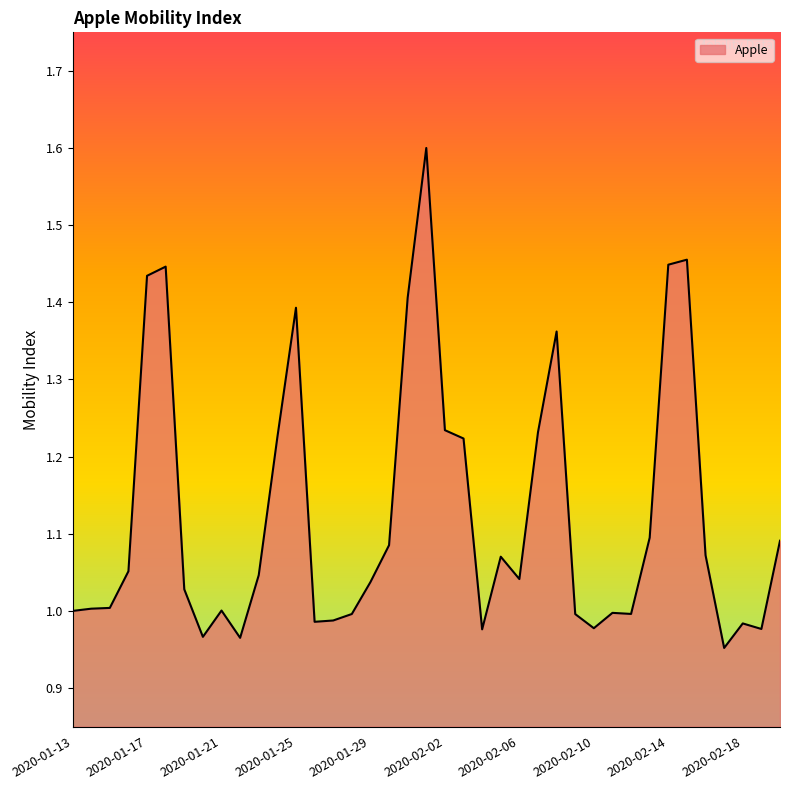

Where is the first local maximum?

2020-01-18